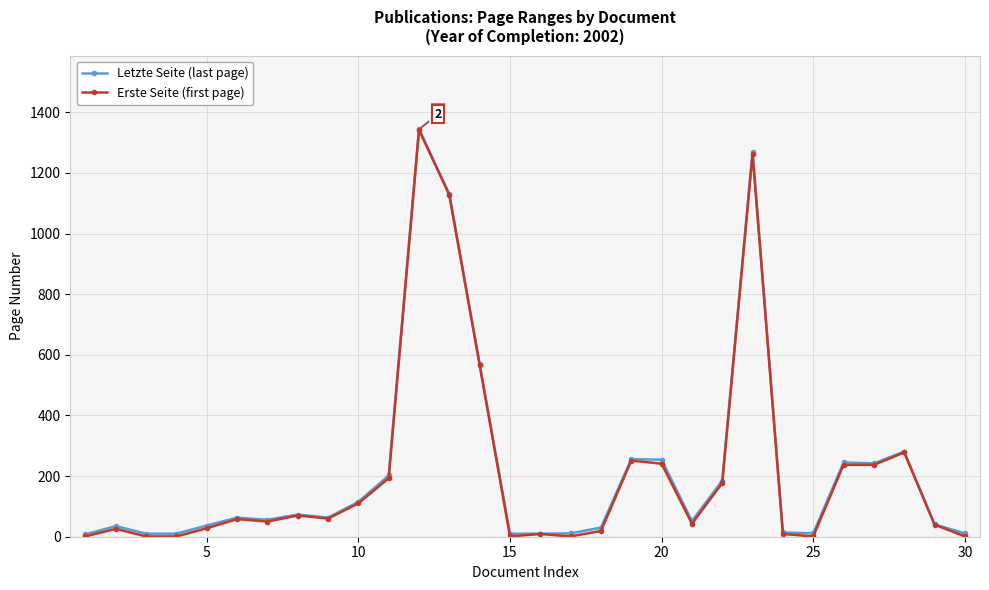

Does the chart display data point markers on the line(s)?

Yes